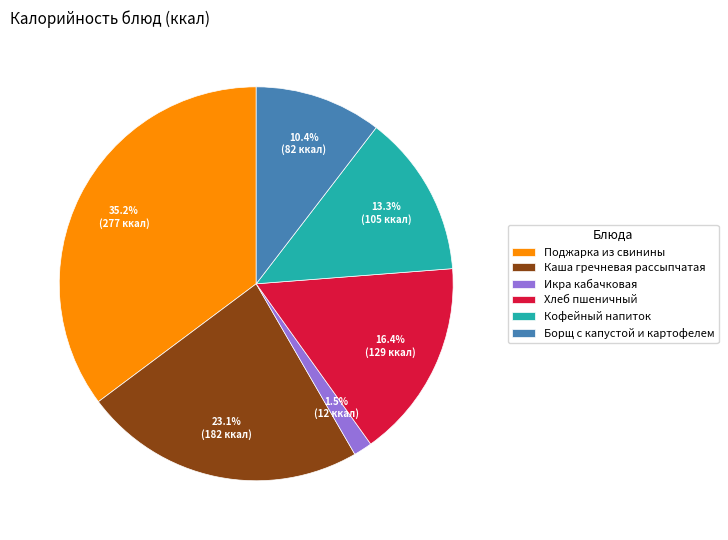

What percentage do Кофейный напиток and Хлеб пшеничный together represent?

29.7%